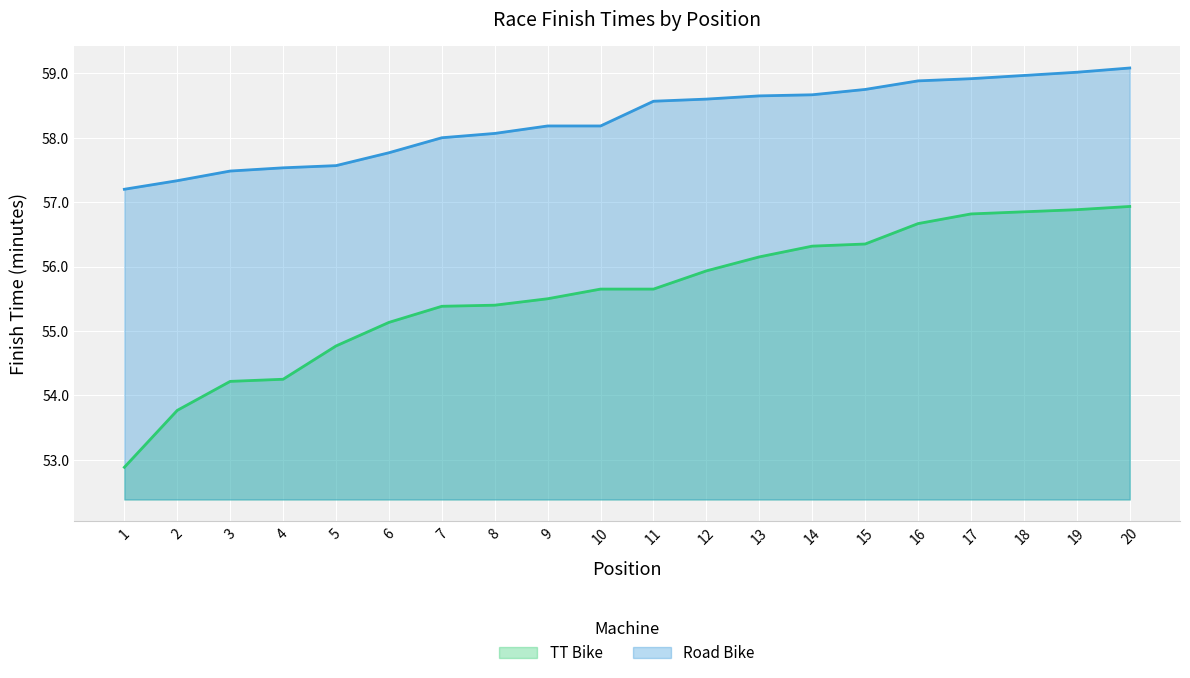

What is the spread (max minus min) of values at 16?

2.2